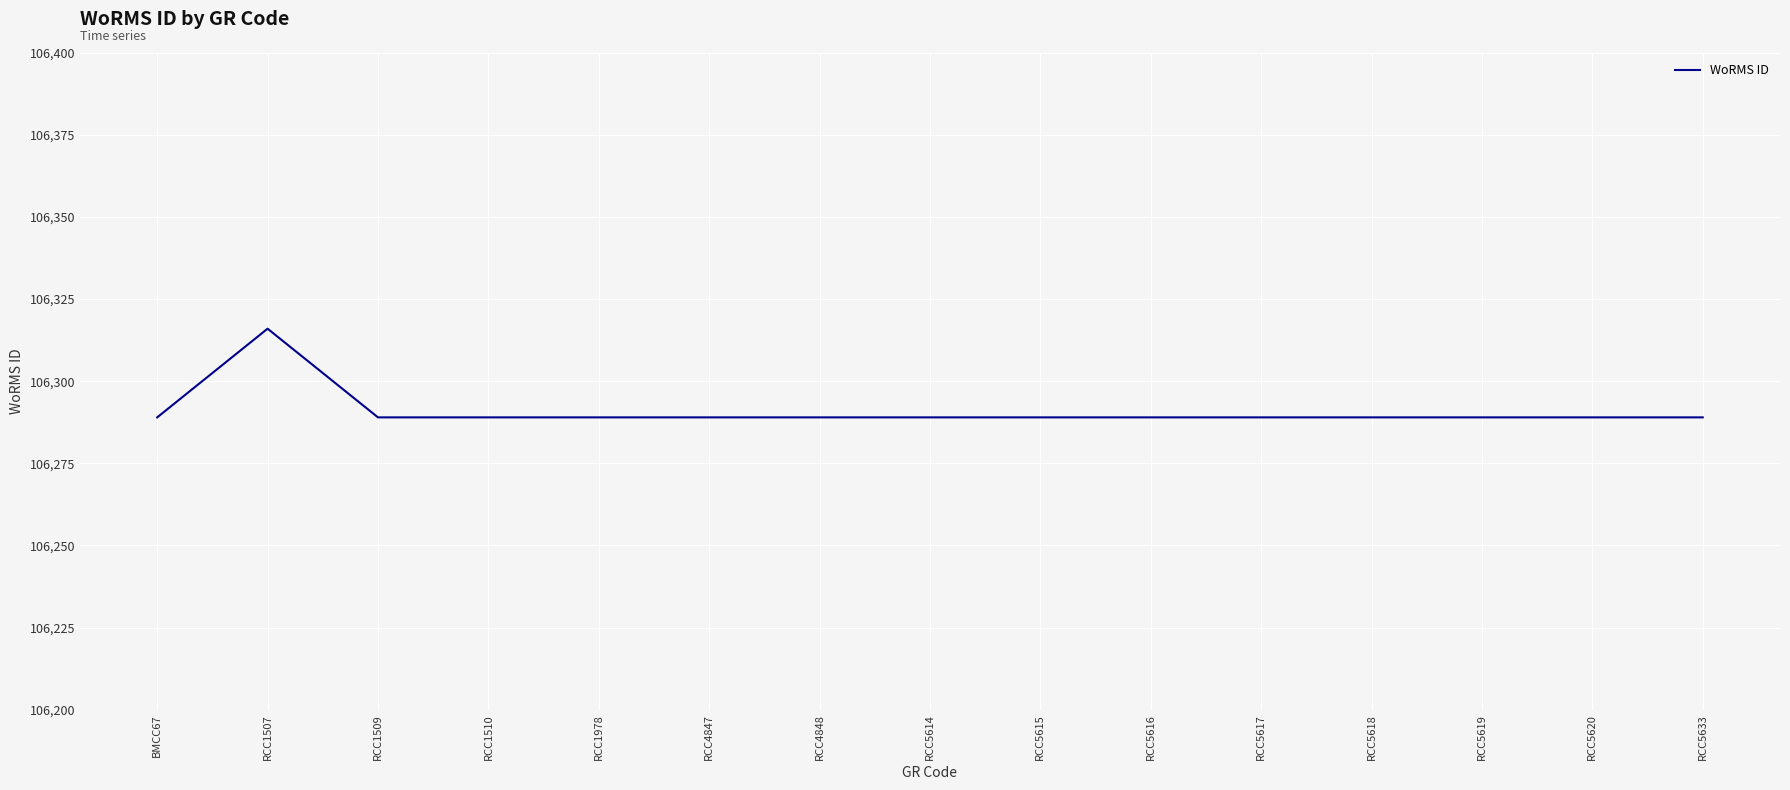

At which category does the chart reach its peak across all series?

RCC1507